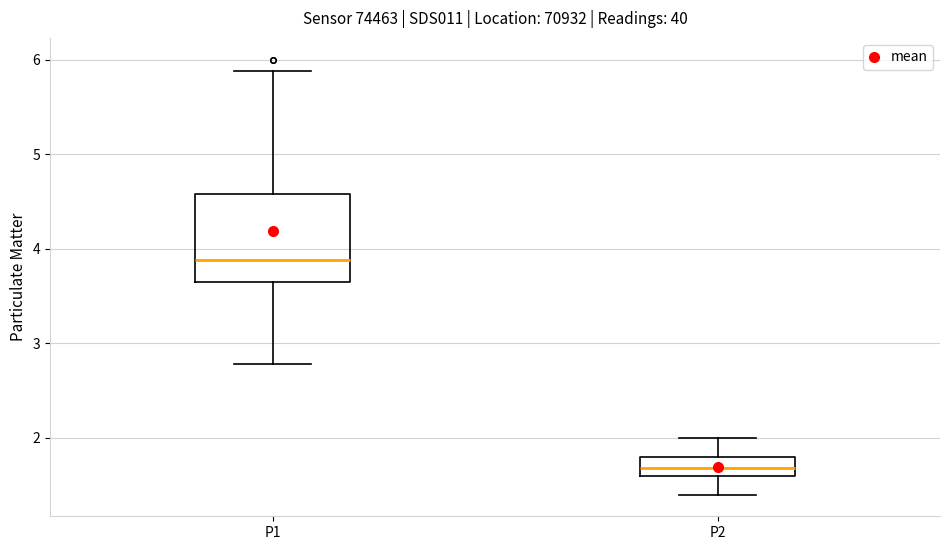

Reading left to right, transcribe this box plot: for each box, give where its median line is, the range the box spans, and where its two whiskers end, as read against the y-axis. The values are not printed on the chart, so give them approximately, as read against the axis.

P1: median 3.9, box 3.6 to 4.6, whiskers 2.8 to 5.9
P2: median 1.7, box 1.6 to 1.8, whiskers 1.4 to 2.0